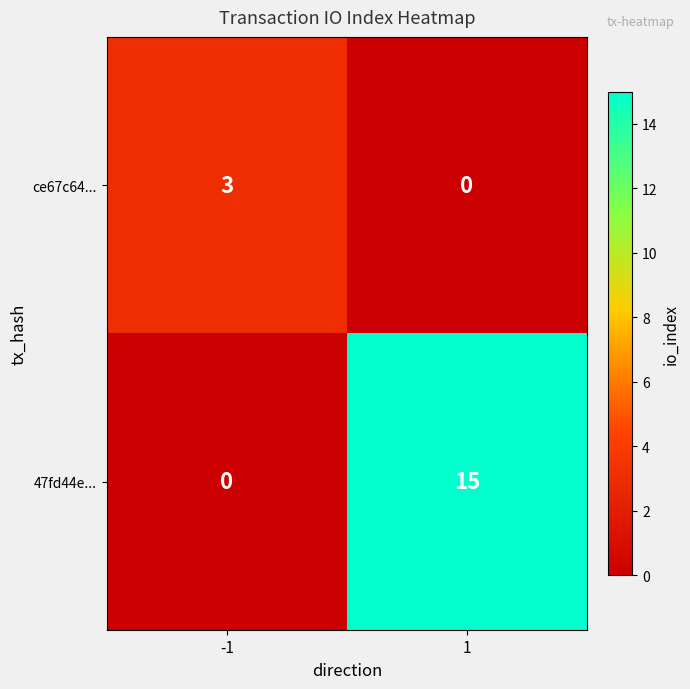

What is the maximum value shown in the chart?

15